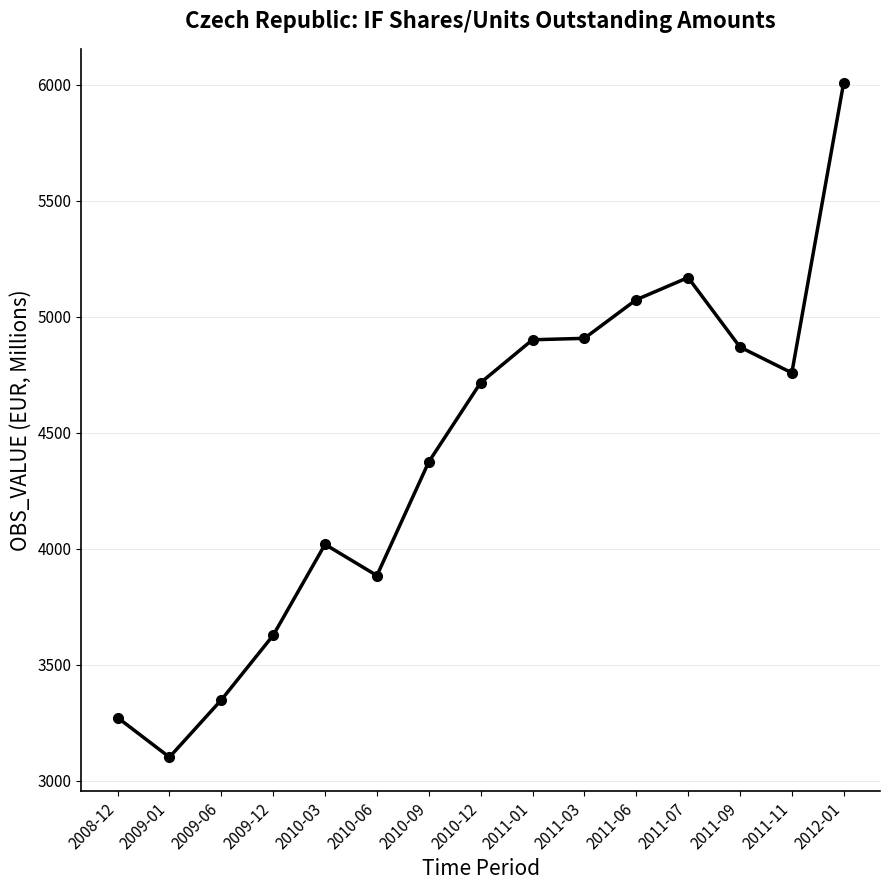

At which label does the data first exceed 4715?

2010-12